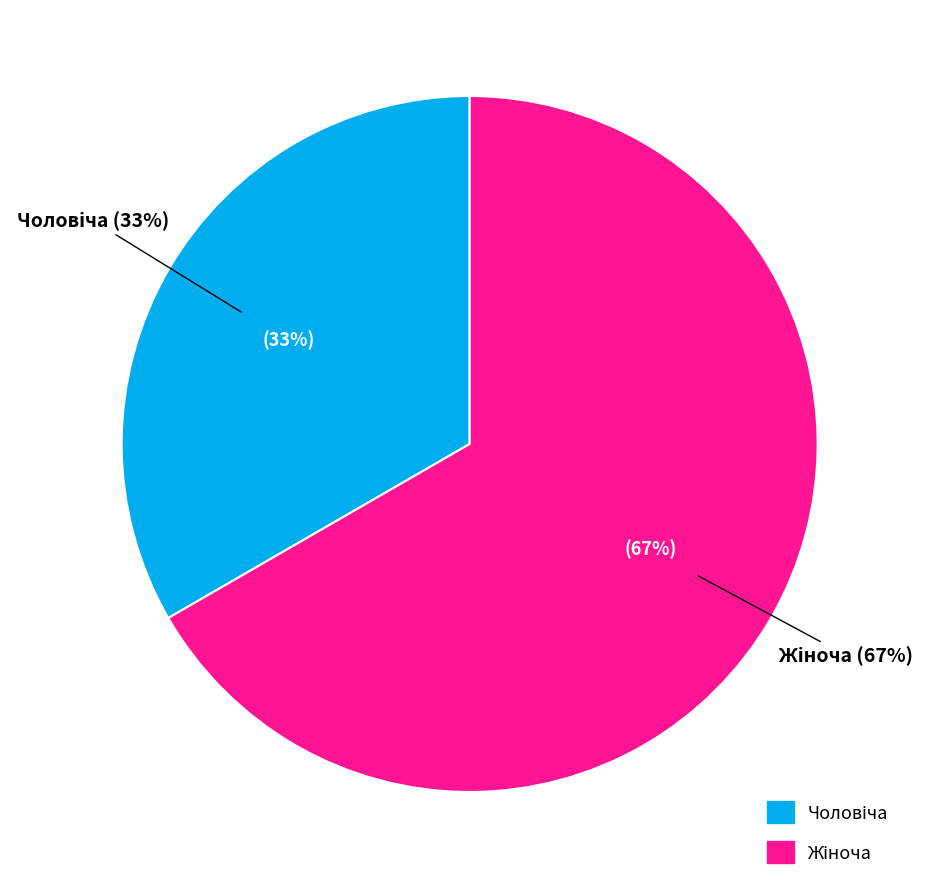

Is there any slice that represents more than half of the pie?

Yes